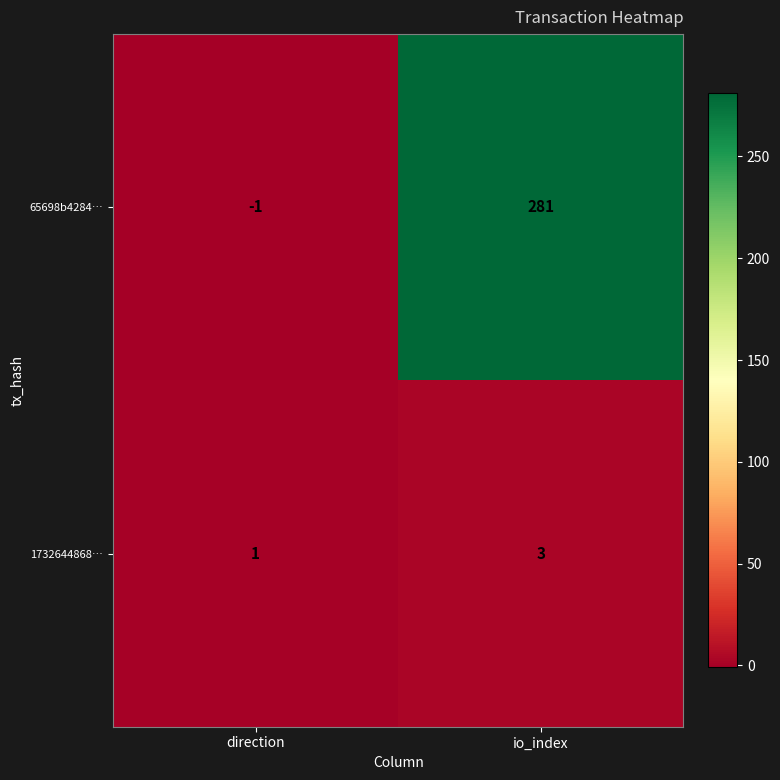

What is the spread (max minus min) of values at direction?

2